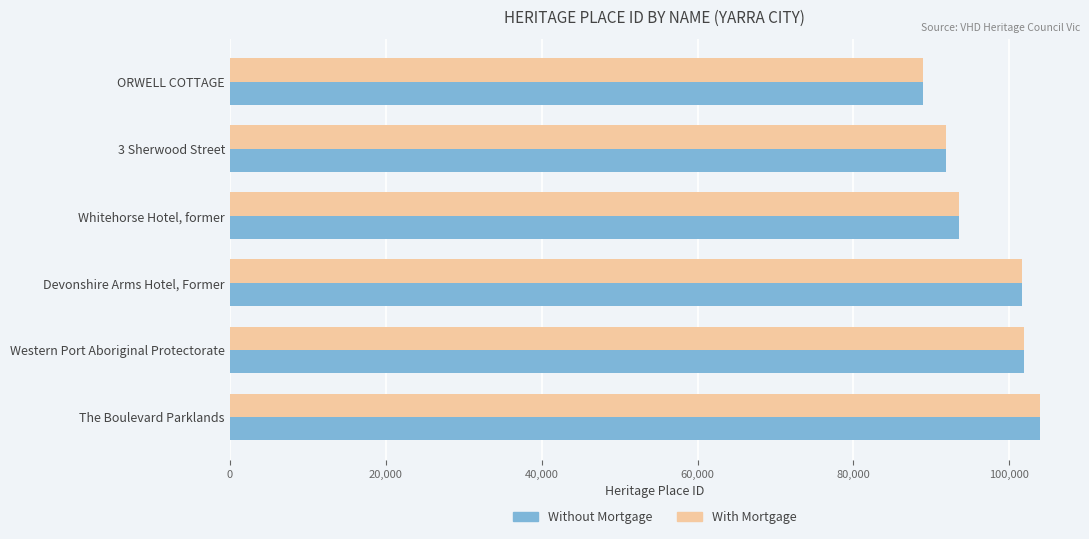

What is the smallest value displayed?

88952